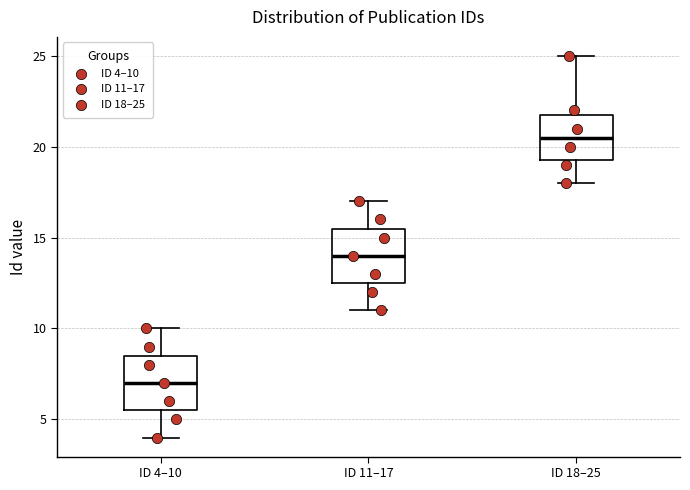

Which box has the highest median line?

ID 18–25